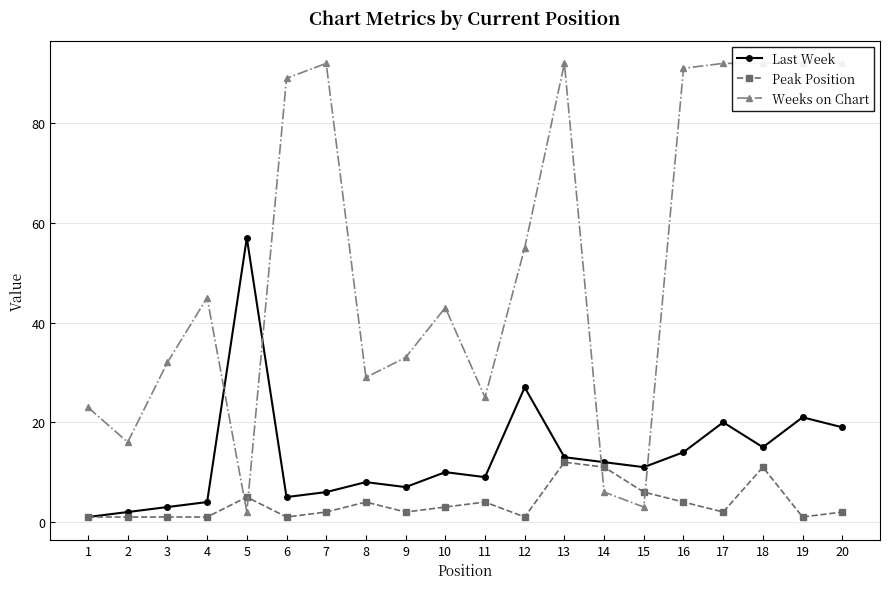

Is it true that Last Week equals 14 at 17?

False